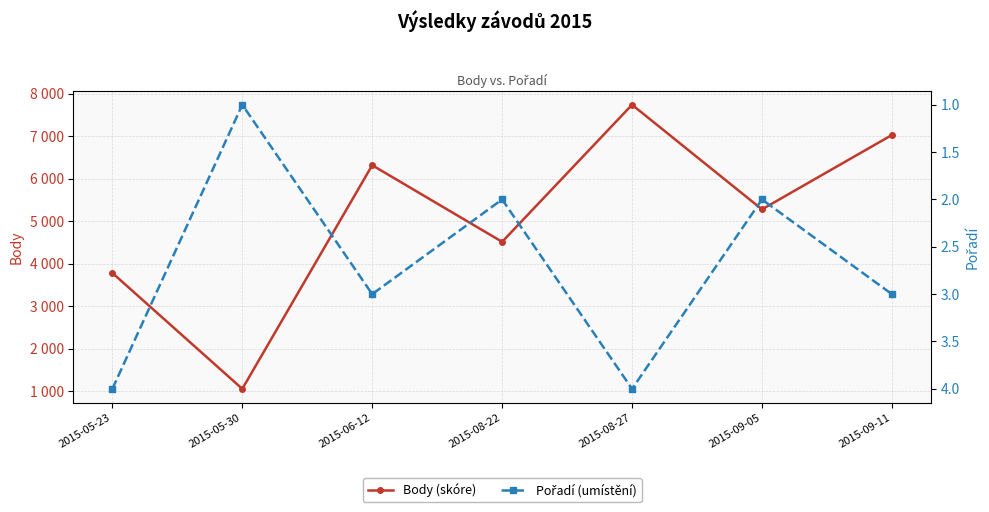

True or false: Body (skóre) and Pořadí (umístění) cross at least once.

False